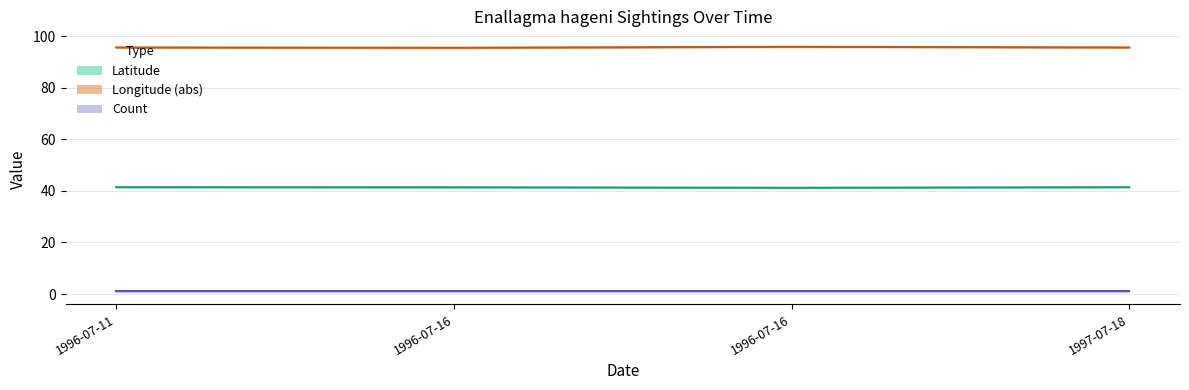

Which label corresponds to the largest value in the chart?

1996-07-16